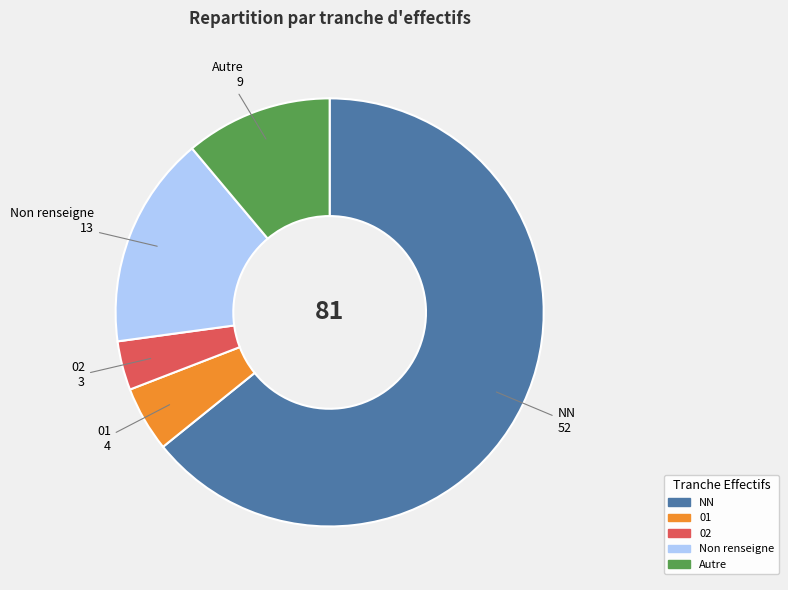

What is the largest slice in the pie chart?

NN